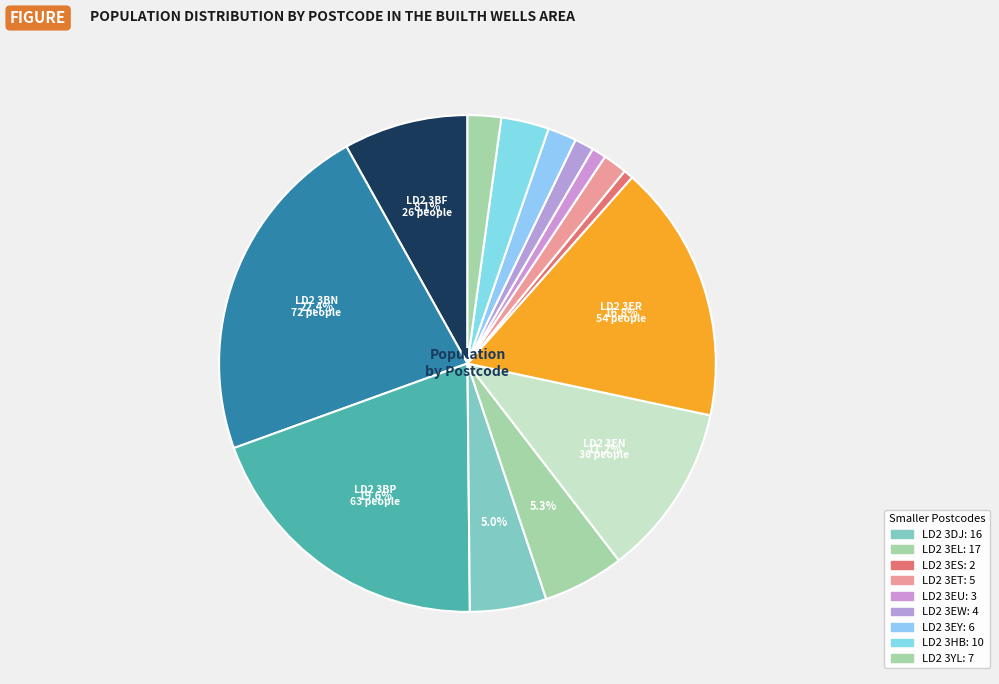

Rank the categories by value from highest to lowest.

LD2 3BN, LD2 3BP, LD2 3ER, LD2 3EN, LD2 3BF, LD2 3EL, LD2 3DJ, LD2 3HB, LD2 3YL, LD2 3EY, LD2 3ET, LD2 3EW, LD2 3EU, LD2 3ES